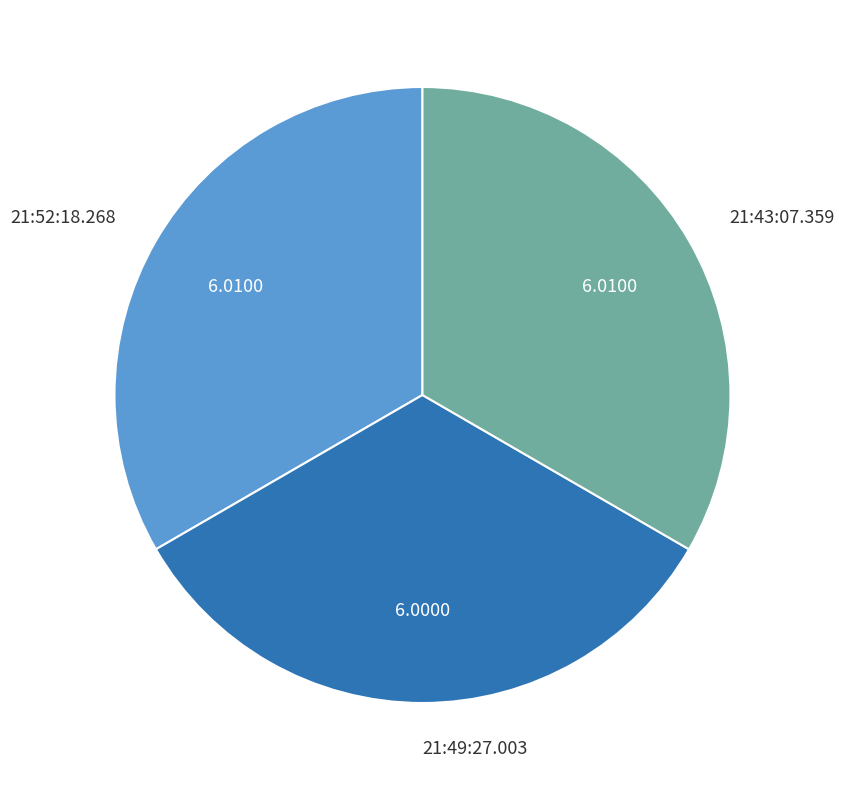

Is the sum of 21:49:27.003 and 21:43:07.359 greater than half?

Yes